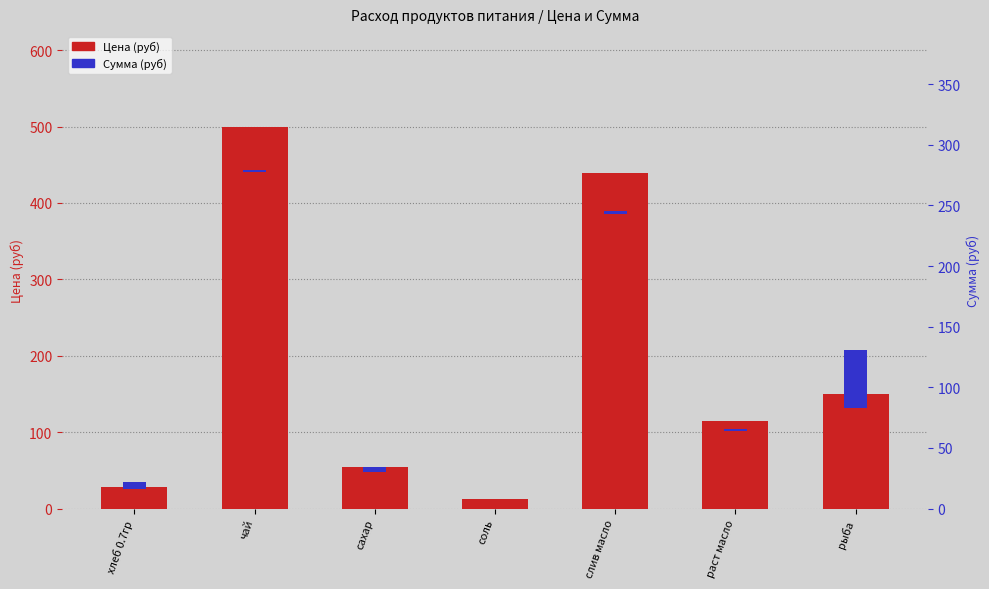

Reading left to right, what are all the values shown in this chart?

Цена (руб): хлеб 0.7гр=28.6	чай=500.0	сахар=55.0	соль=12.0	слив масло=438.9	раст масло=115.0	рыба=150.0
Сумма (руб): хлеб 0.7гр=10.2	чай=3.6	сахар=5.5	соль=0.3	слив масло=3.1	раст масло=3.3	рыба=75.0